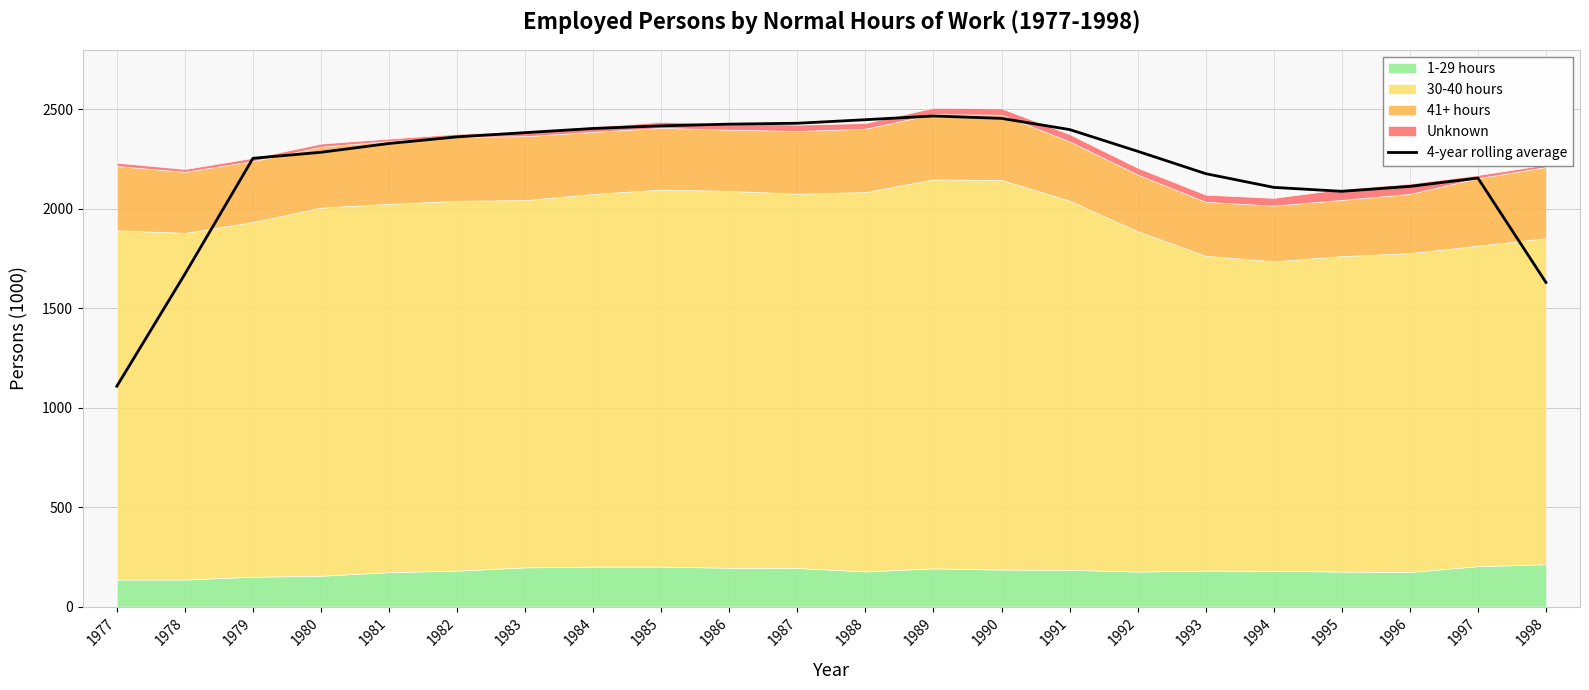

What value does the data have at 1995?

2088.0